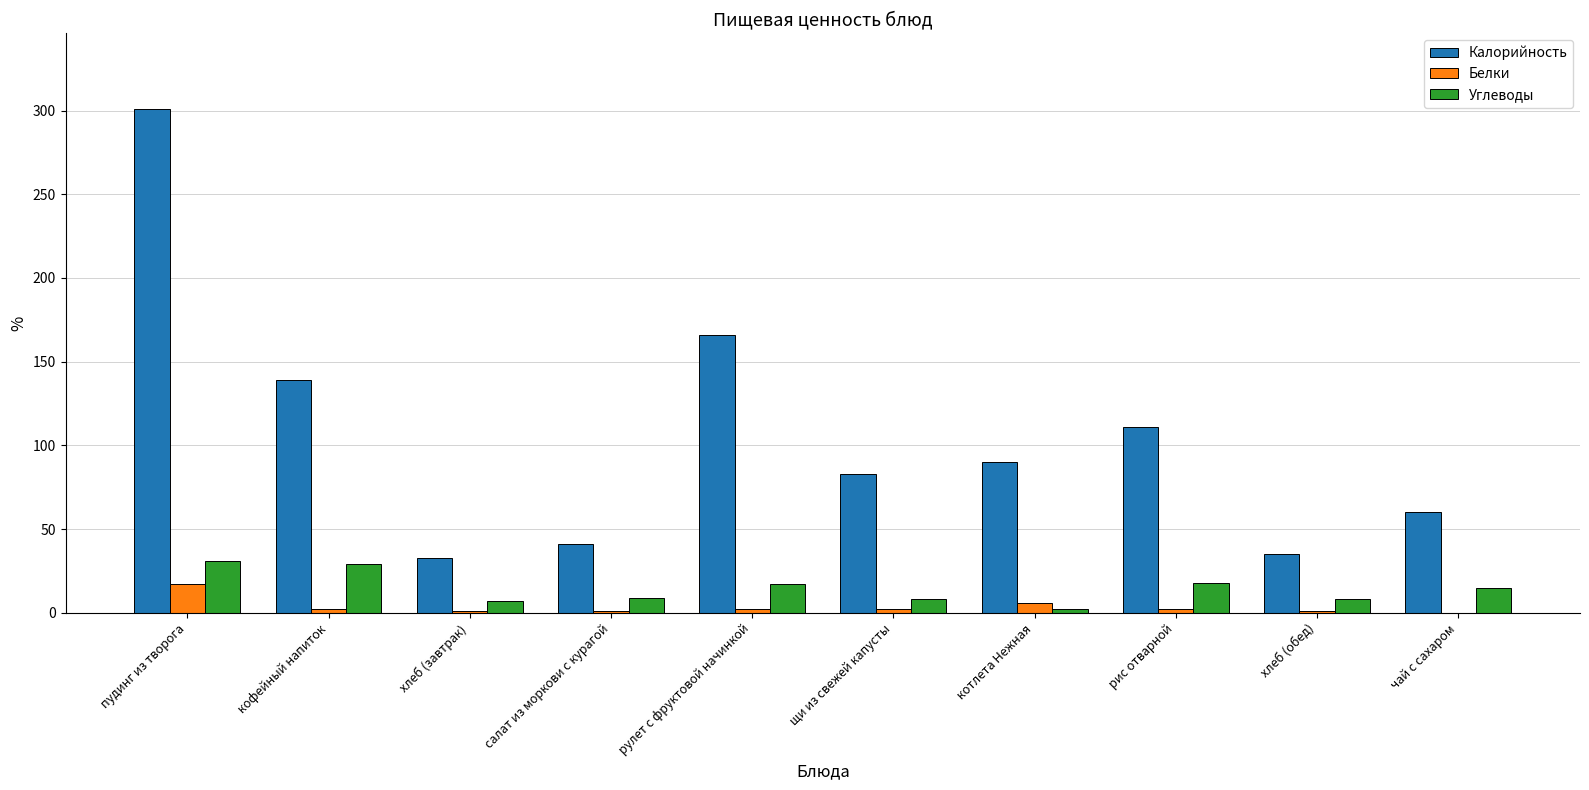

Which category has the highest value in the Белки series?

пудинг из творога